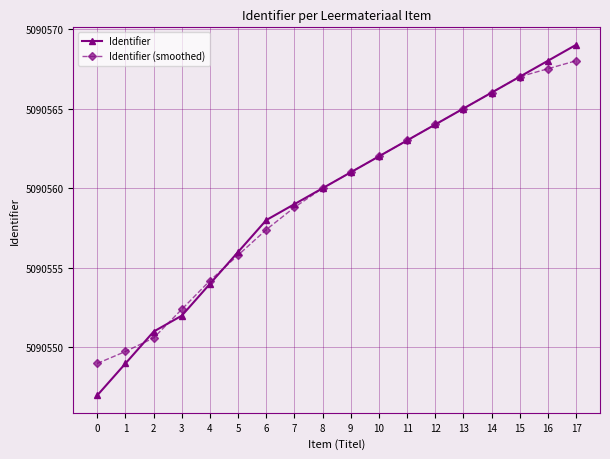

After their last crossing, which series has the higher values: Identifier or Identifier (smoothed)?

Identifier